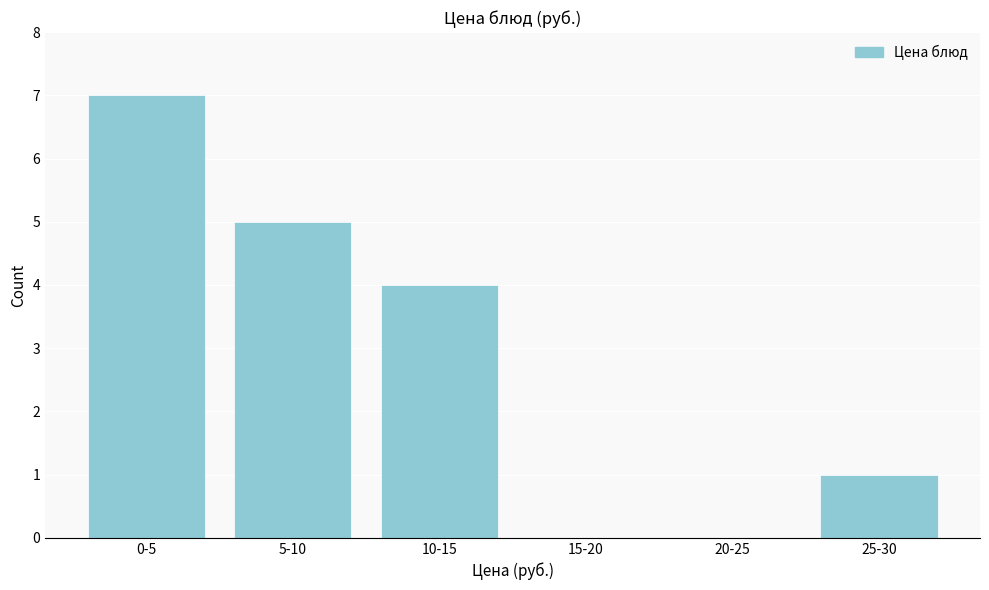

Reading right to left, transcribe all the data shown in this chart.

25-30=1	20-25=0	15-20=0	10-15=4	5-10=5	0-5=7